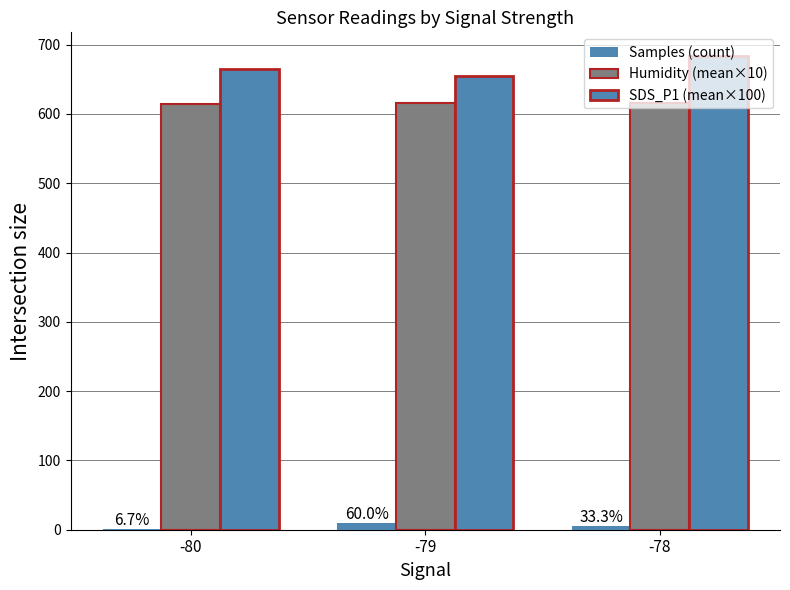

How many categories are shown in the chart?

3